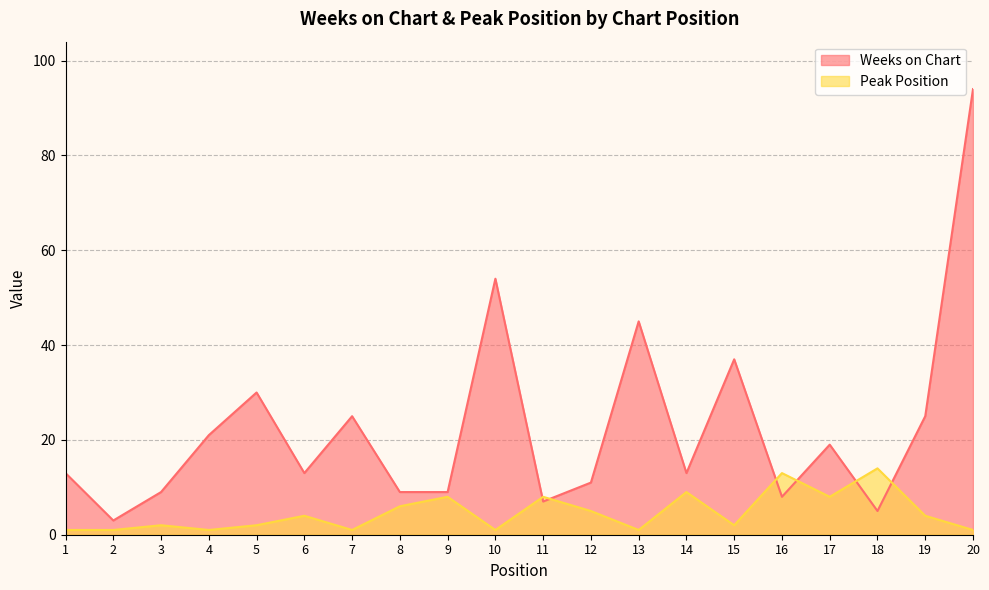

How many values in the Peak Position series are below 4?

10